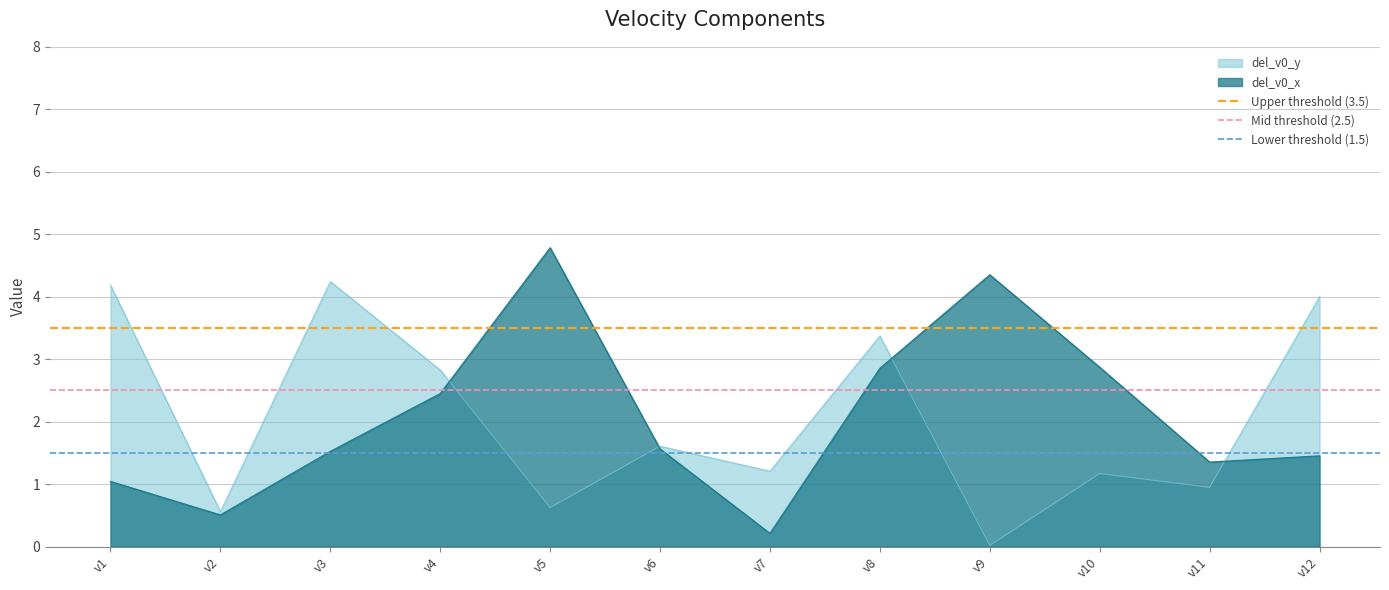

Which category has the lowest value in the del_v0_y series?

v9